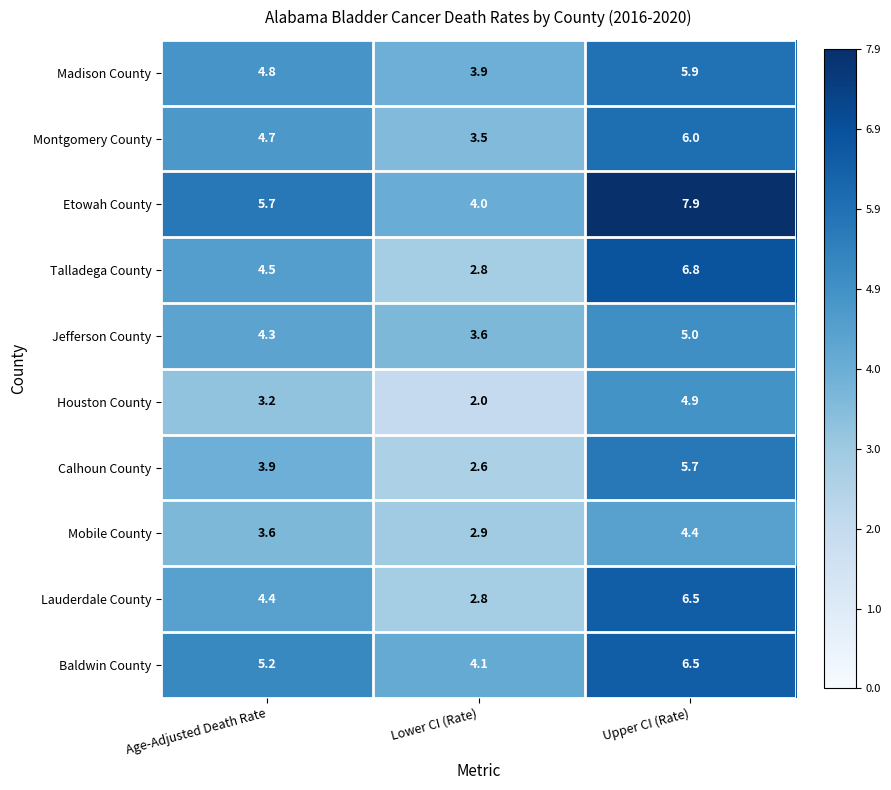

True or false: Talladega County has a value of 8.9 at Upper CI (Rate).

False